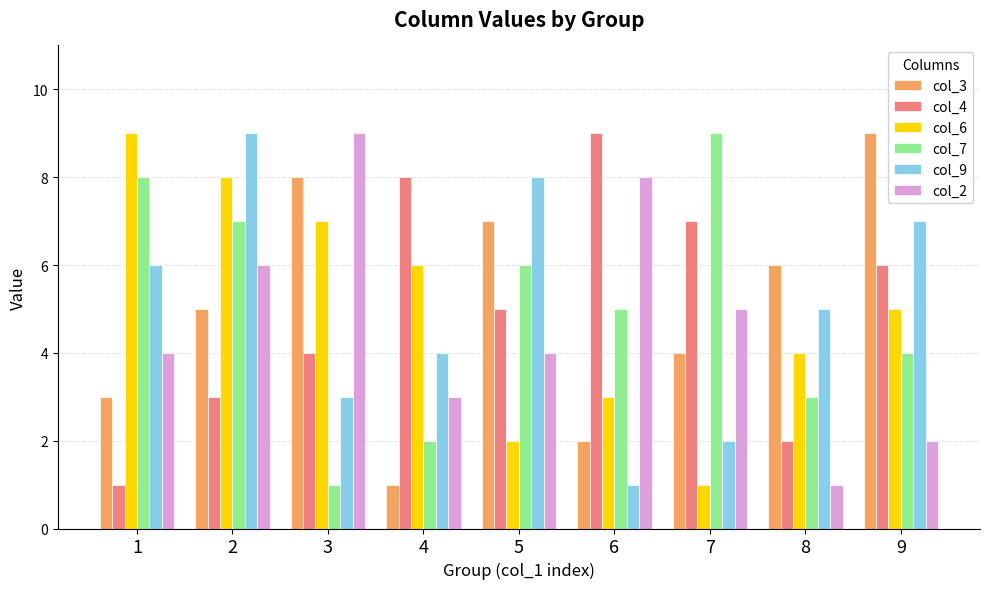

What is the difference between the second highest and minimum values in the col_3 series?

7